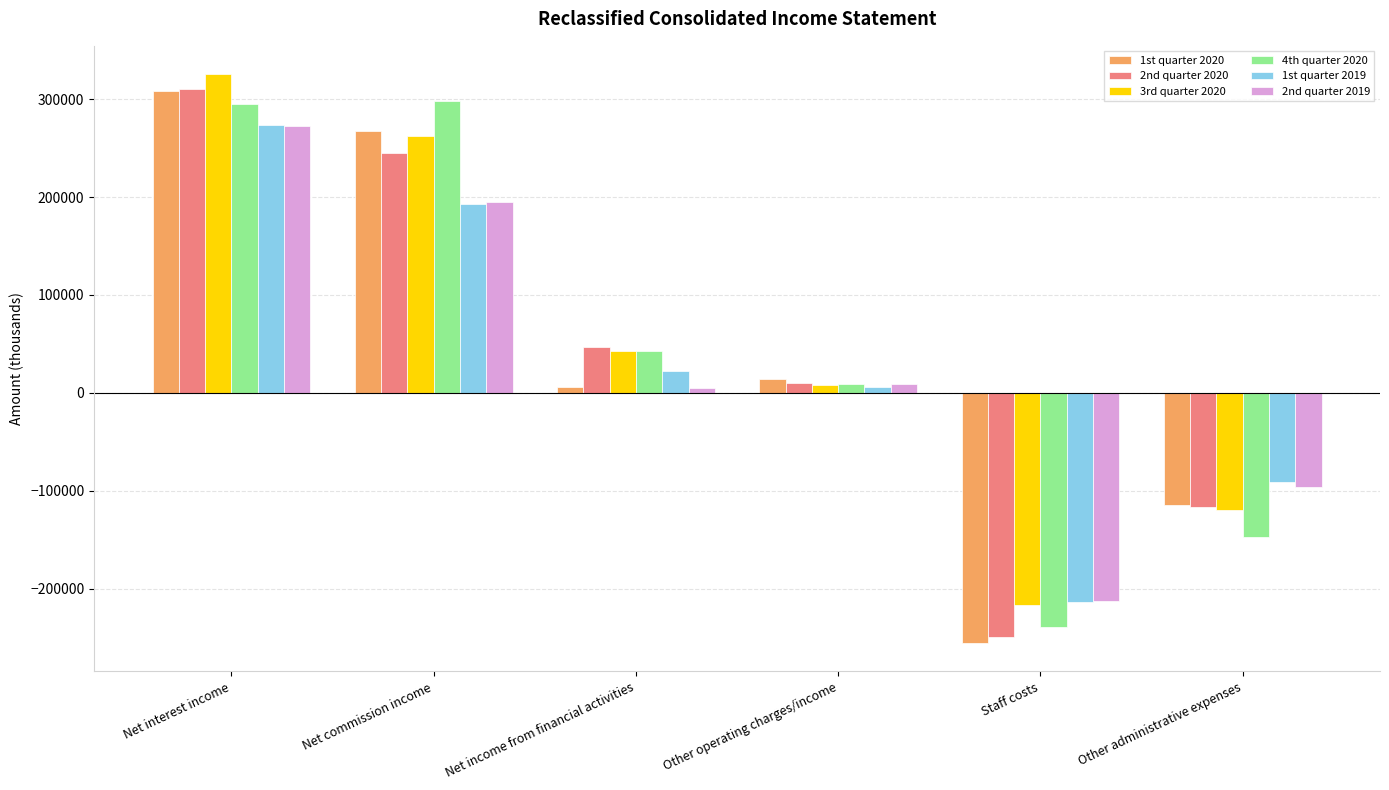

What are all the series names shown in the legend?

1st quarter 2020, 2nd quarter 2020, 3rd quarter 2020, 4th quarter 2020, 1st quarter 2019, 2nd quarter 2019